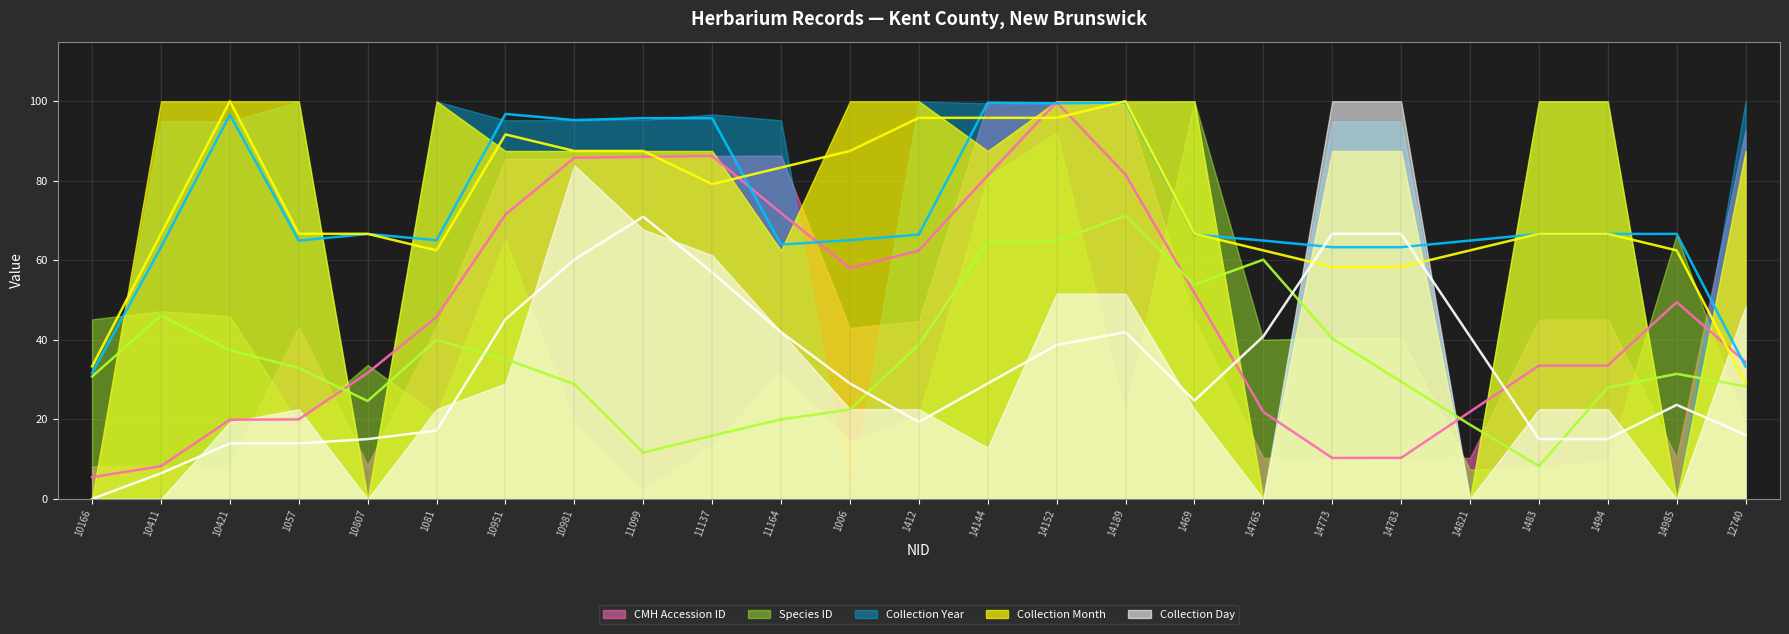

Rank the series by their maximum value, from highest to lowest.

Collection Month (avg), CMH Accession ID (avg), Collection Year (avg), Species ID (avg), Collection Day (avg)